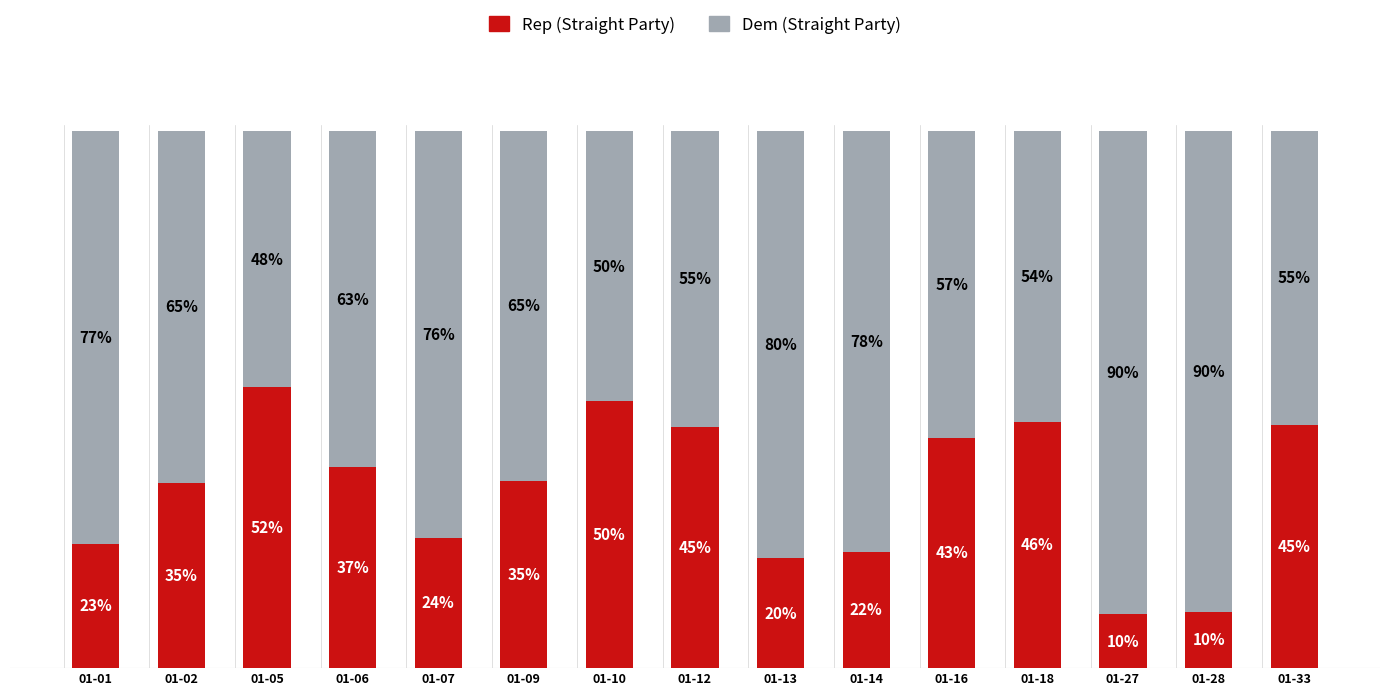

Does the chart contain stacked bars?

Yes